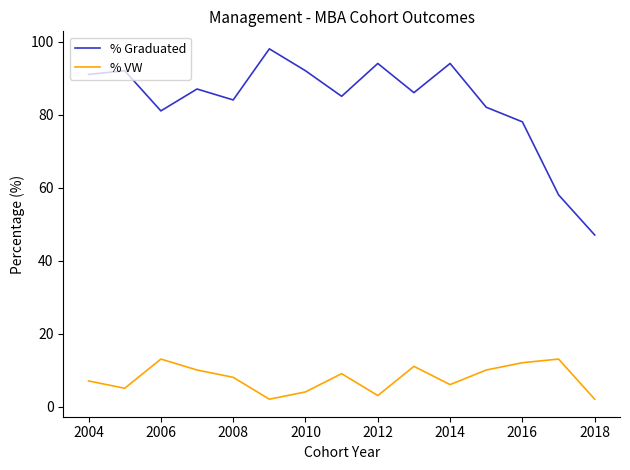

What is the difference between the second highest and second lowest values in the % Graduated series?

36